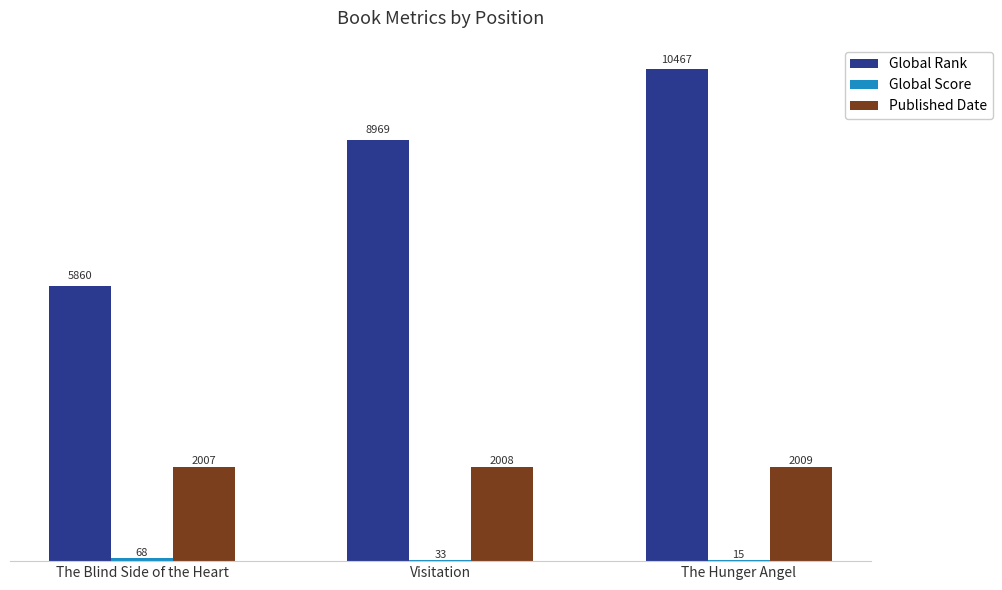

Between Visitation and The Hunger Angel, which series saw the biggest shift?

Global Rank